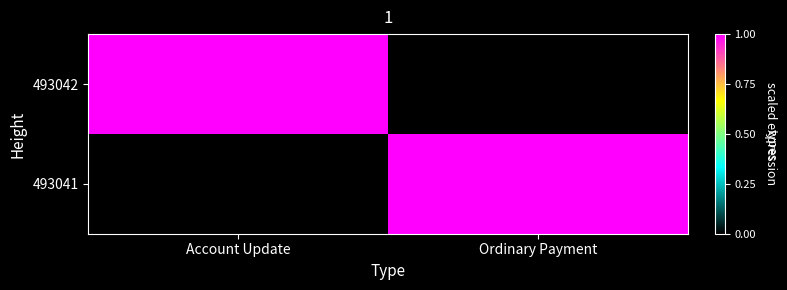

At Account Update, list the series in order from largest to smallest.

493042, 493041